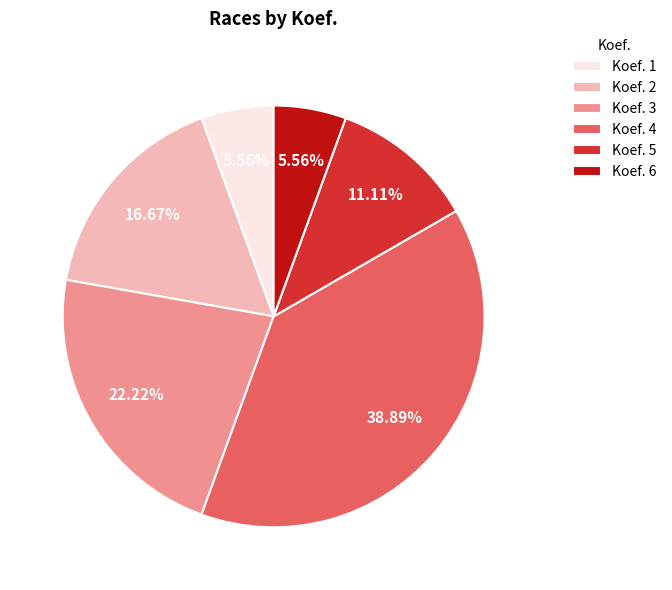

To the nearest percent, what is the difference between the largest and smallest slice percentages?

33%